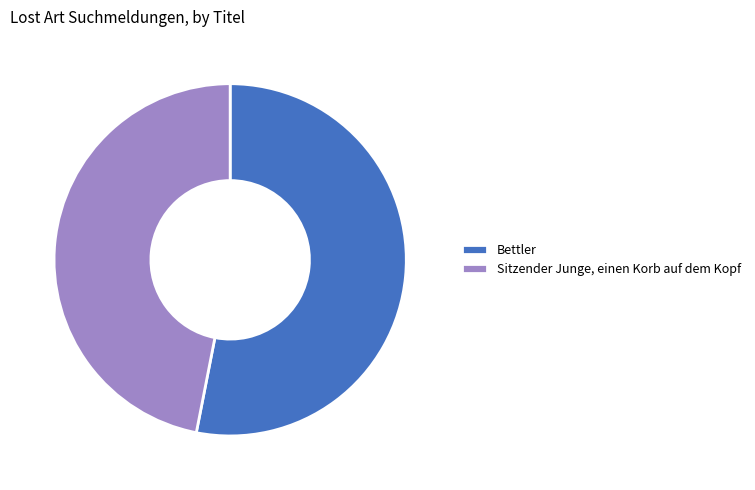

Rank the categories by value from lowest to highest.

Sitzender Junge, einen Korb auf dem Kopf, Bettler